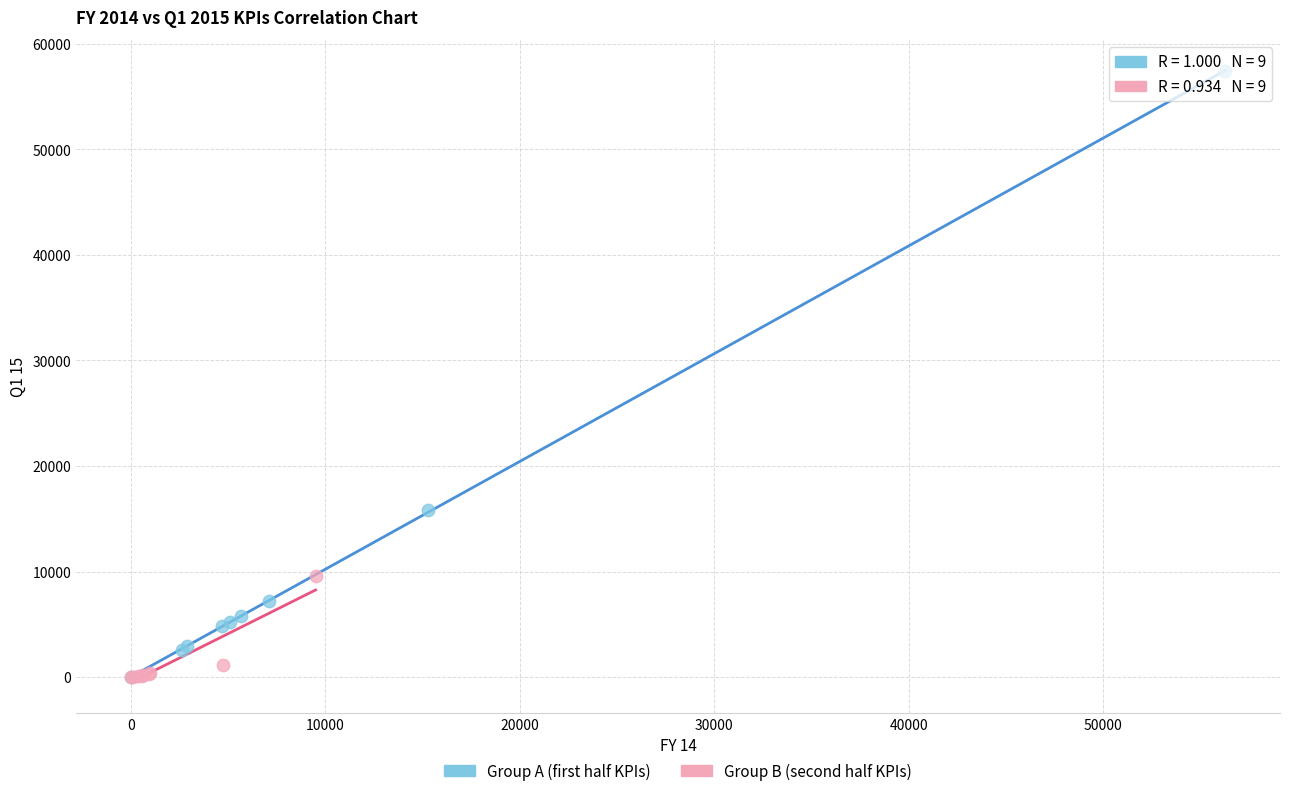

Which series reaches the maximum Y coordinate?

Group A (first half KPIs)